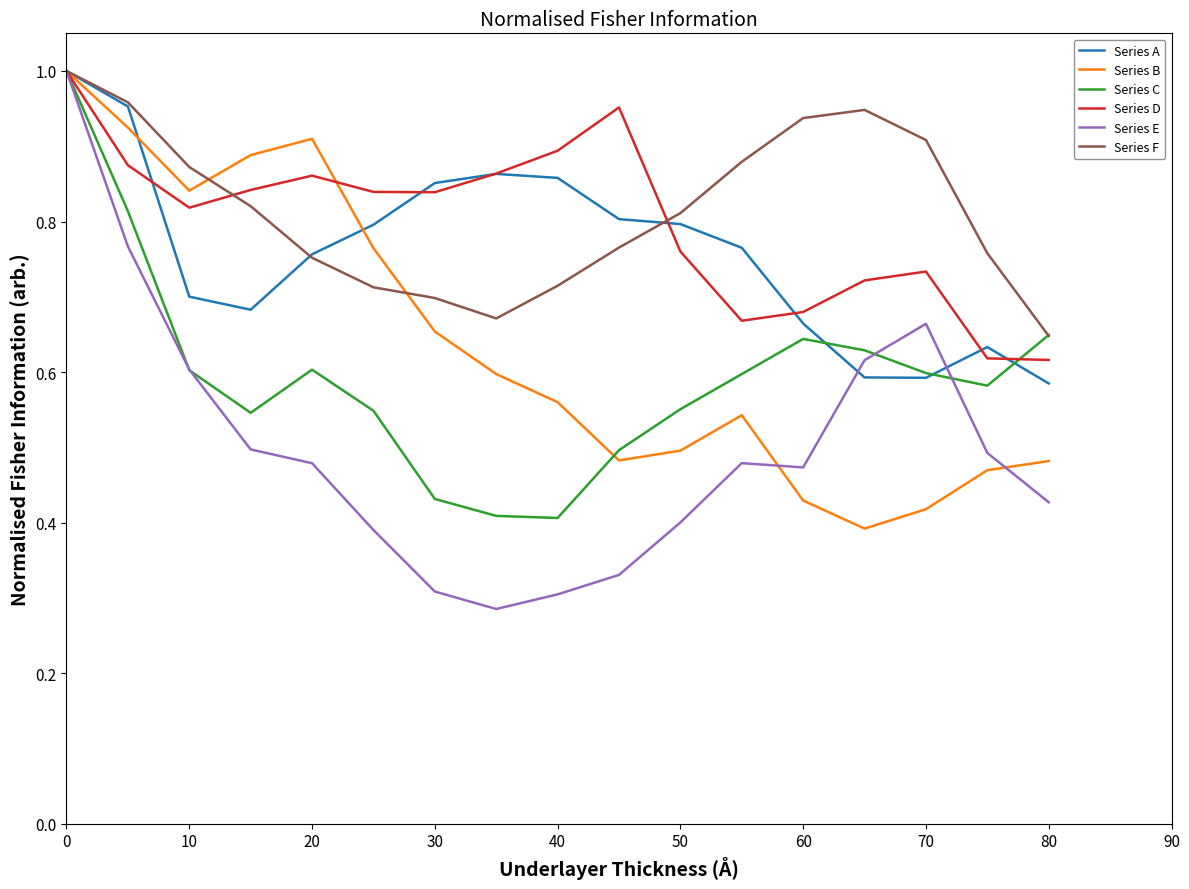

Which series has the widest spread of values?

Series E